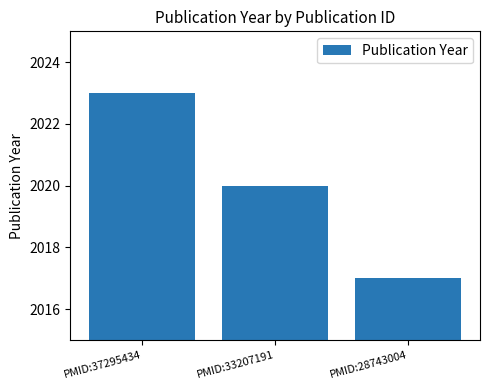

Count the number of data series in this chart.

1